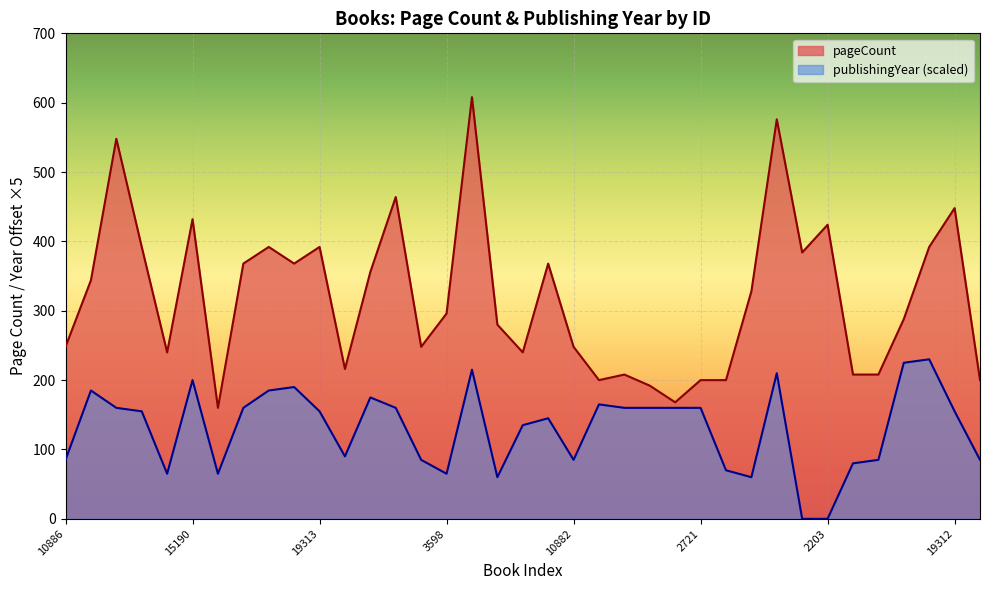

List the series in order of their peak value, highest first.

pageCount, publishingYear (scaled)